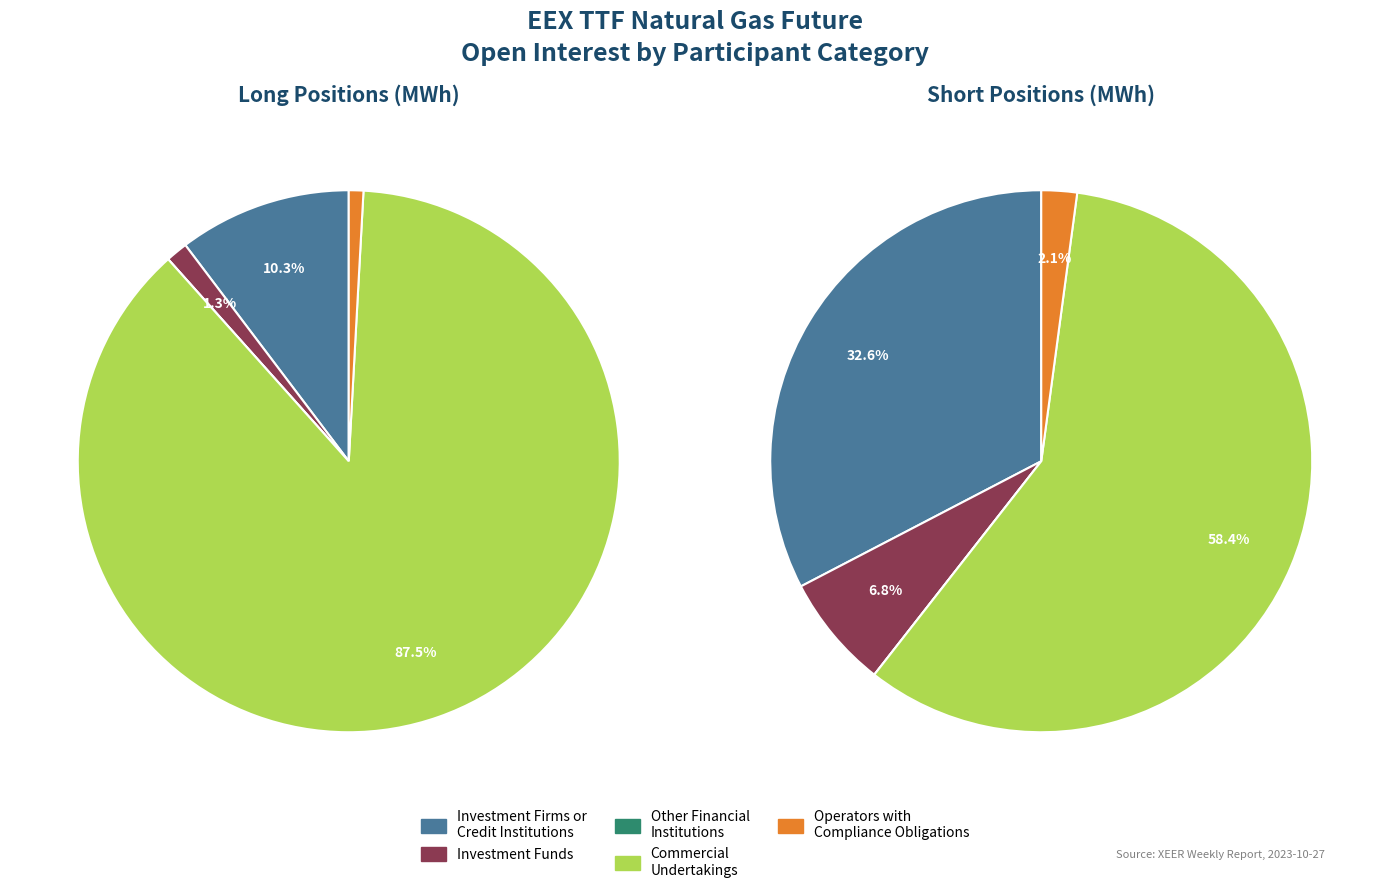

To the nearest percent, what is the difference between the Other Financial
Institutions and Commercial
Undertakings slice percentages?

88%